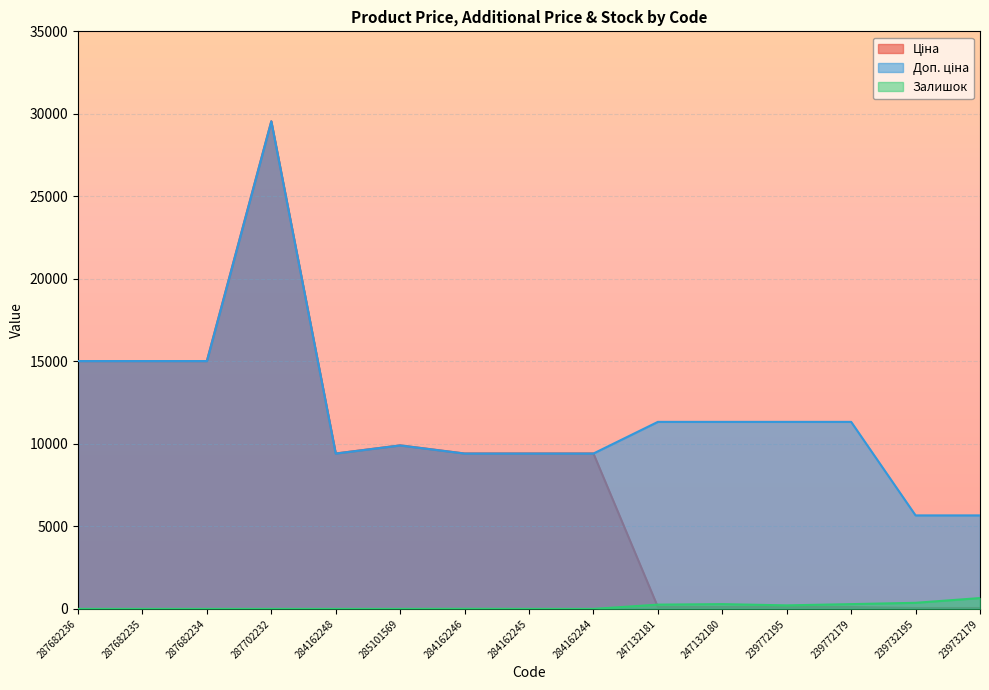

Rank the series at 287682234 from lowest to highest value.

Залишок, Ціна, Доп. ціна